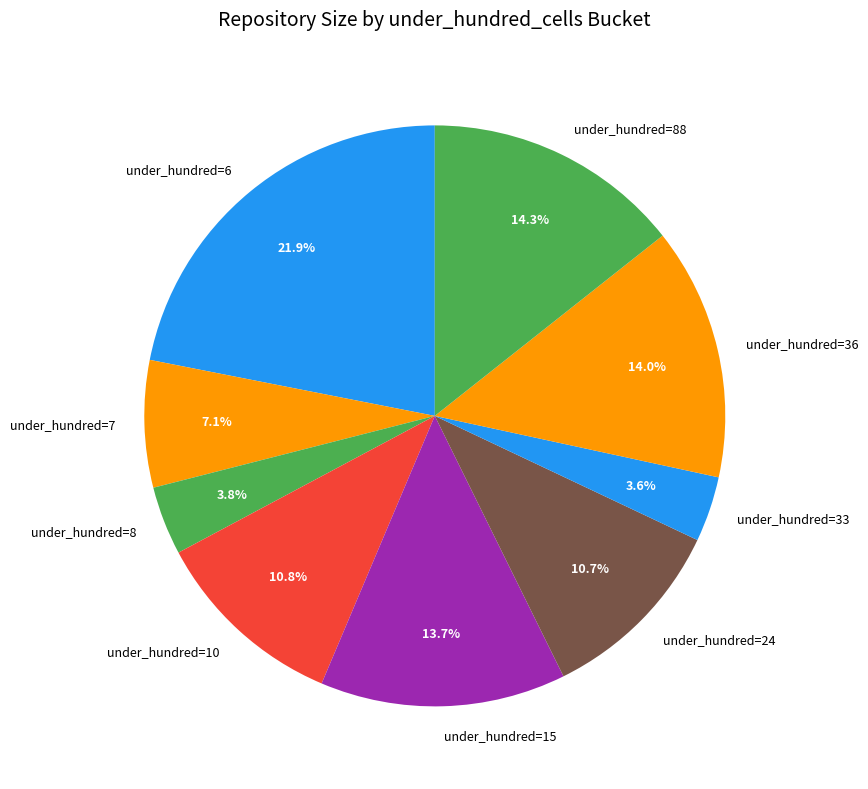

How many slices are in this pie chart?

9